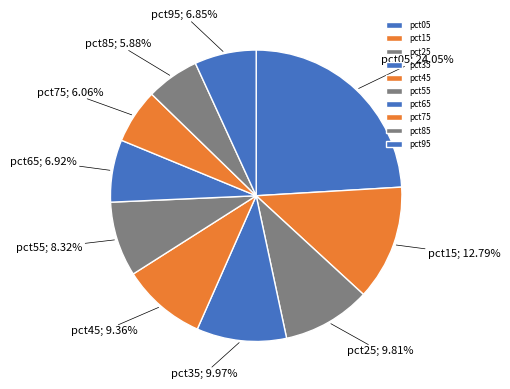

How many segments does this pie chart have?

10